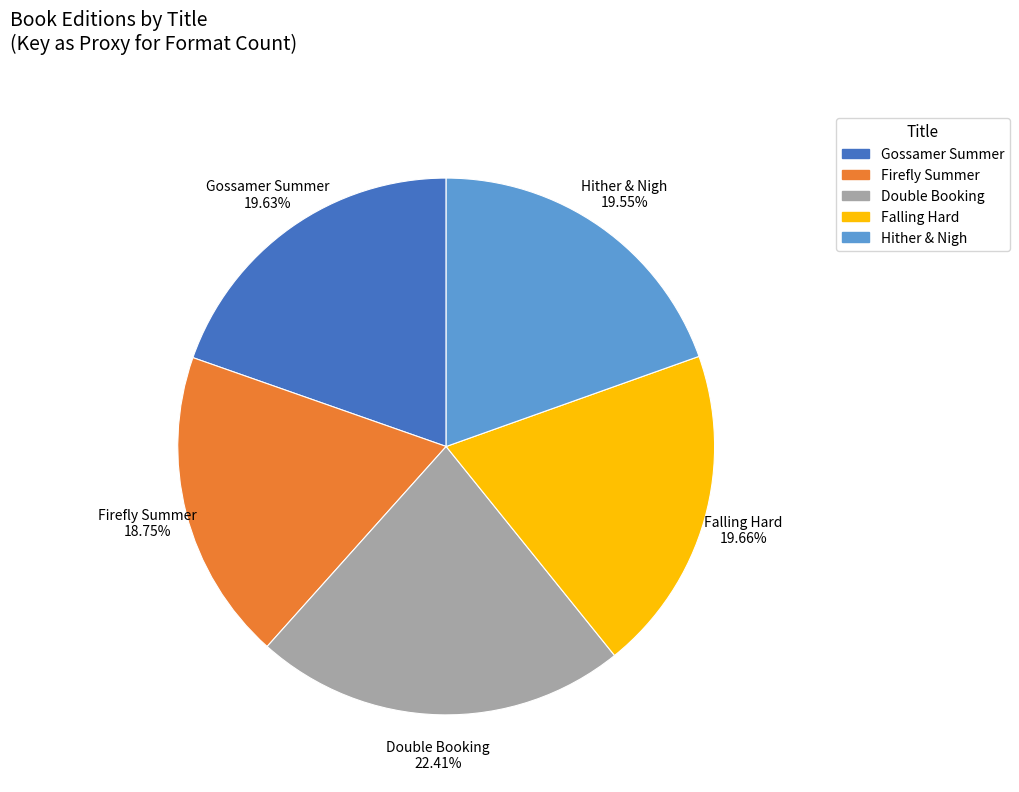

Which category has the smallest portion of the pie?

Firefly Summer